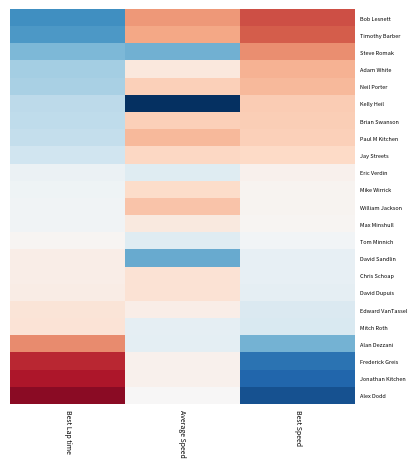

Reading left to right, what are all the values shown in this chart?

Bob Lesnett: Best Lap time=-1.5	Average Speed=1.1	Best Speed=1.6
Timothy Barber: Best Lap time=-1.4	Average Speed=1.0	Best Speed=1.5
Steve Romak: Best Lap time=-1.1	Average Speed=-1.2	Best Speed=1.2
Adam White: Best Lap time=-0.9	Average Speed=0.3	Best Speed=0.9
Neil Porter: Best Lap time=-0.8	Average Speed=0.6	Best Speed=0.8
Kelly Heil: Best Lap time=-0.6	Average Speed=-3.8	Best Speed=0.6
Brian Swanson: Best Lap time=-0.6	Average Speed=0.6	Best Speed=0.6
Paul M Kitchen: Best Lap time=-0.6	Average Speed=0.8	Best Speed=0.6
Jay Streets: Best Lap time=-0.5	Average Speed=0.5	Best Speed=0.5
Eric Verdin: Best Lap time=-0.1	Average Speed=-0.3	Best Speed=0.1
Mike Wirrick: Best Lap time=-0.1	Average Speed=0.5	Best Speed=0.1
William Jackson: Best Lap time=-0.1	Average Speed=0.7	Best Speed=0.1
Max Minshull: Best Lap time=-0.1	Average Speed=0.3	Best Speed=0.1
Tom Minnich: Best Lap time=0.0	Average Speed=-0.3	Best Speed=-0.1
David Sandlin: Best Lap time=0.2	Average Speed=-1.3	Best Speed=-0.2
Chris Schoap: Best Lap time=0.2	Average Speed=0.4	Best Speed=-0.2
David Dupuis: Best Lap time=0.2	Average Speed=0.4	Best Speed=-0.2
Edward VanTassel: Best Lap time=0.3	Average Speed=0.2	Best Speed=-0.4
Mitch Roth: Best Lap time=0.3	Average Speed=-0.2	Best Speed=-0.4
Alan Dezzani: Best Lap time=1.2	Average Speed=-0.3	Best Speed=-1.2
Frederick Greis: Best Lap time=1.9	Average Speed=0.1	Best Speed=-1.9
Jonathan Kitchen: Best Lap time=2.0	Average Speed=0.1	Best Speed=-2.0
Alex Dodd: Best Lap time=2.3	Average Speed=0.0	Best Speed=-2.2